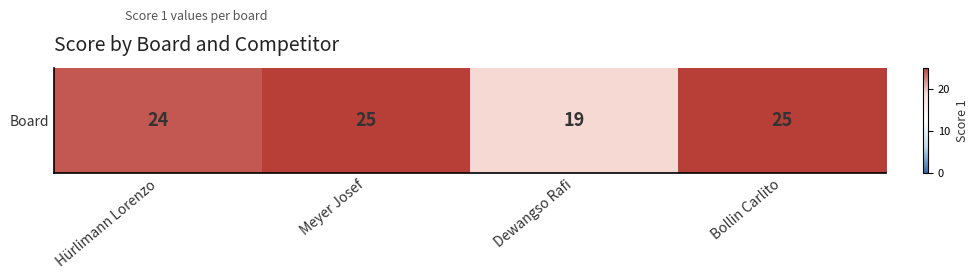

How many values are between 24 and 25?

3